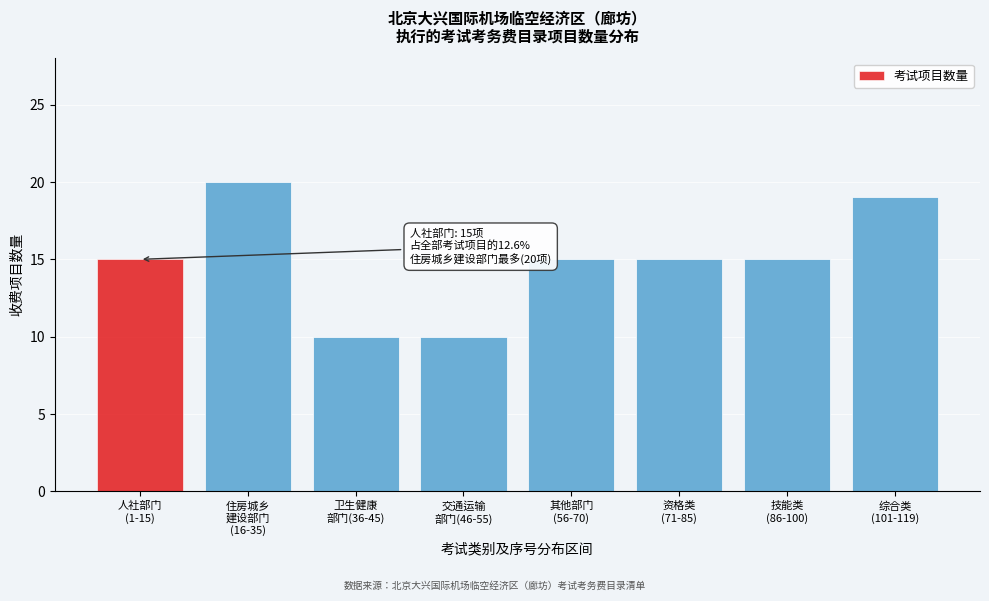

Reading left to right, list all the values displayed in this chart.

15	20	10	10	15	15	15	19